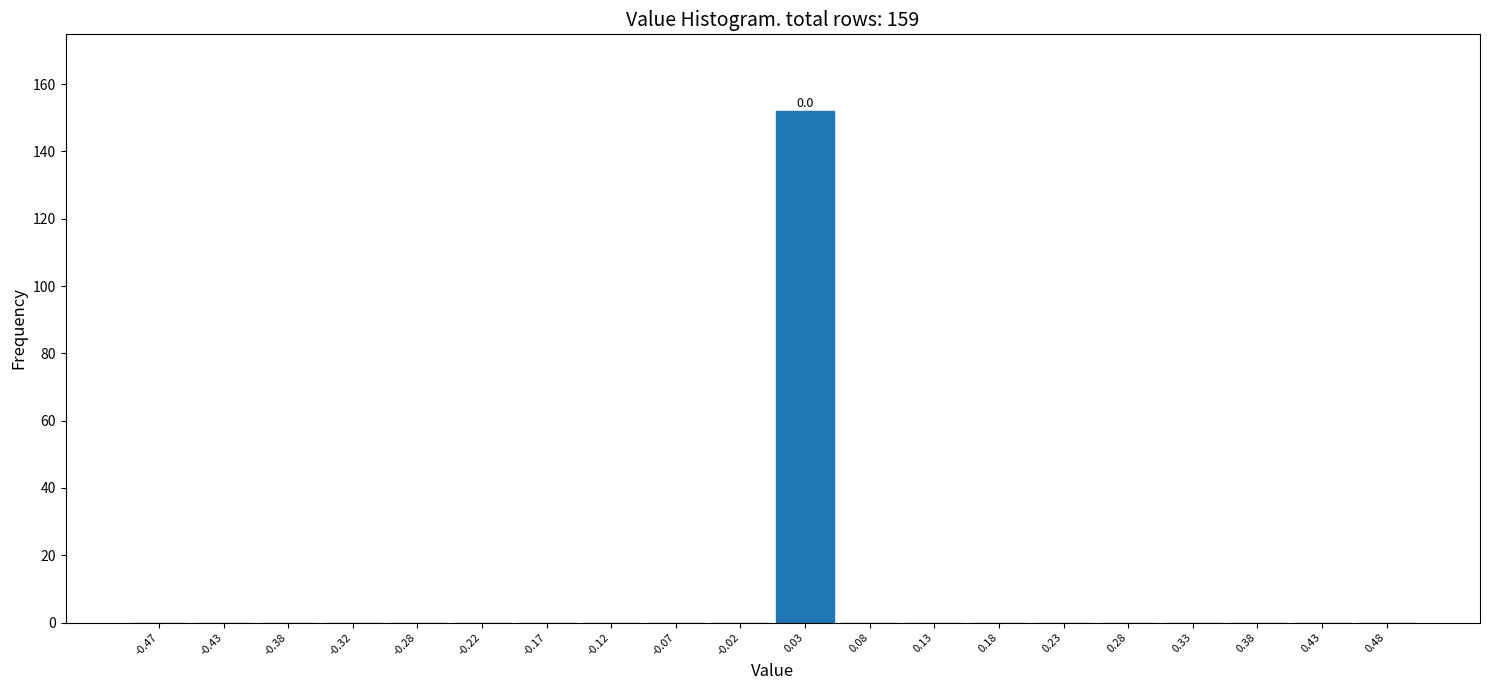

Which range on the x-axis has the tallest bar?

0.00 to 0.05